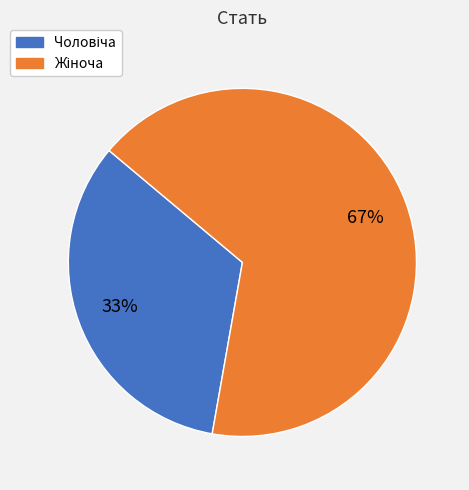

Count the number of slices in the pie.

2